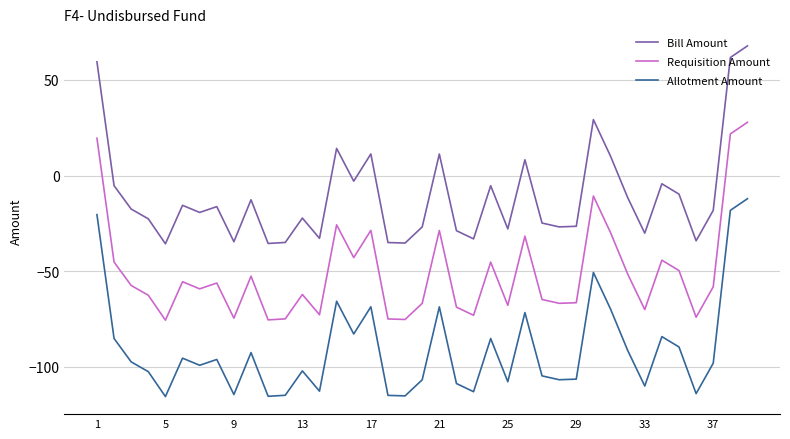

Which series has the largest total across all categories?

Bill Amount